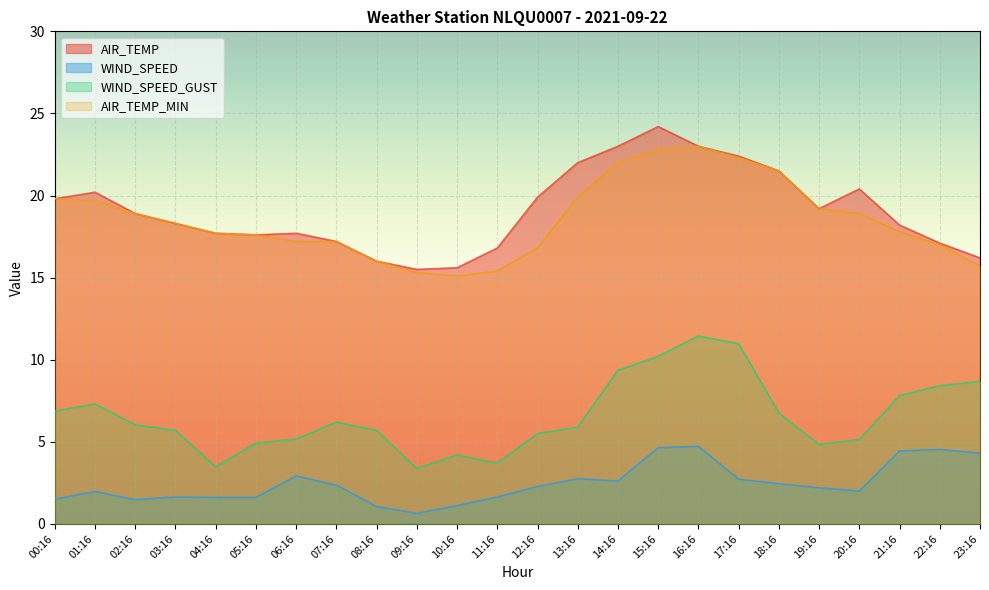

How many lines are shown in the chart?

4